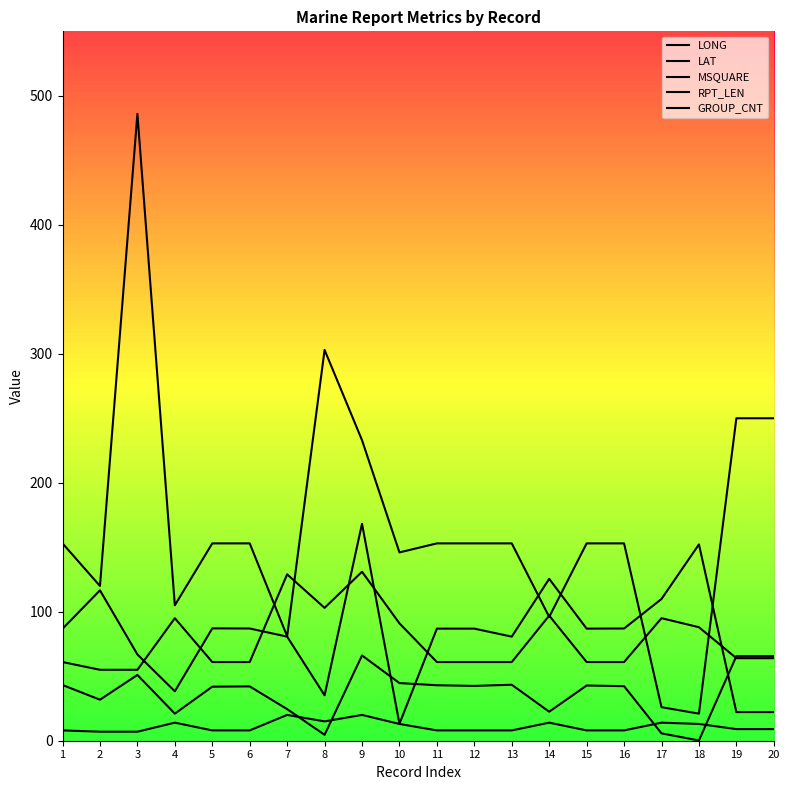

Does the chart have visible grid lines?

No